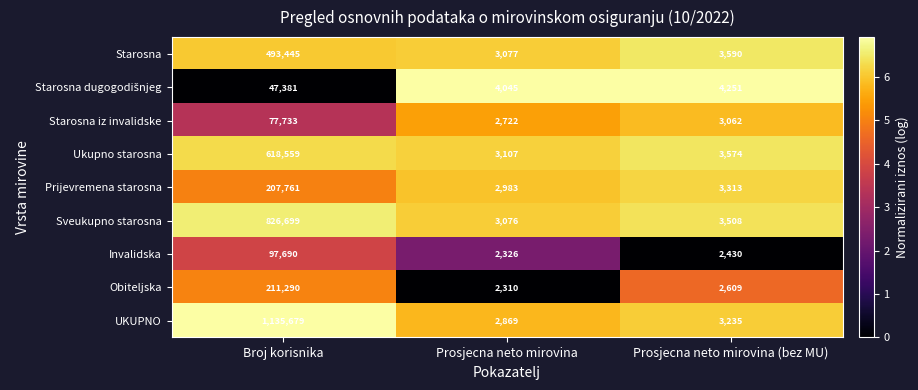

Is it true that Prijevremena starosna equals 207761 at Broj korisnika?

True